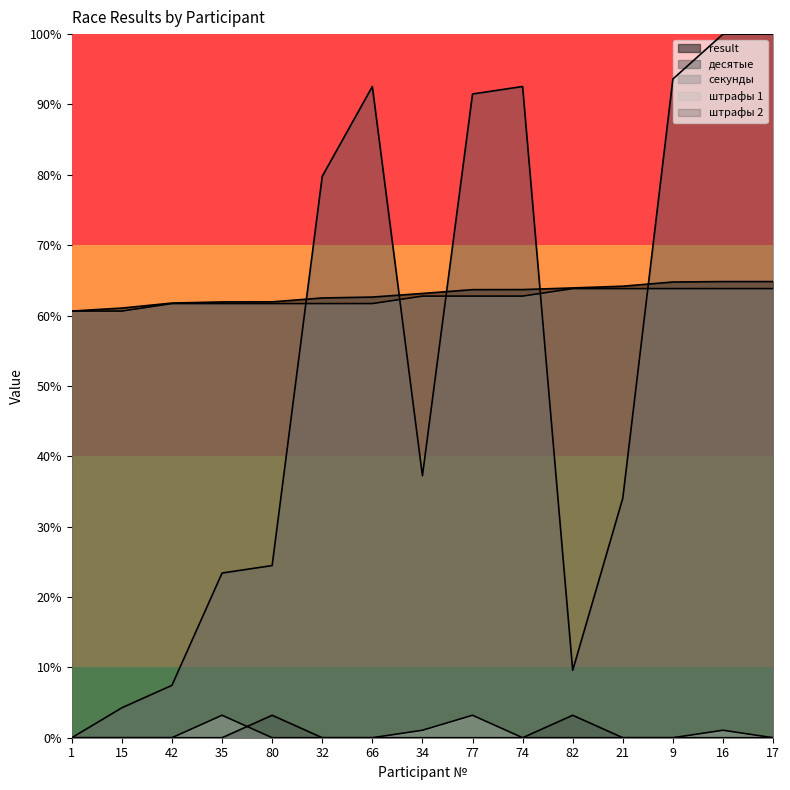

Where is штрафы 2 nearest to the value 1?

1